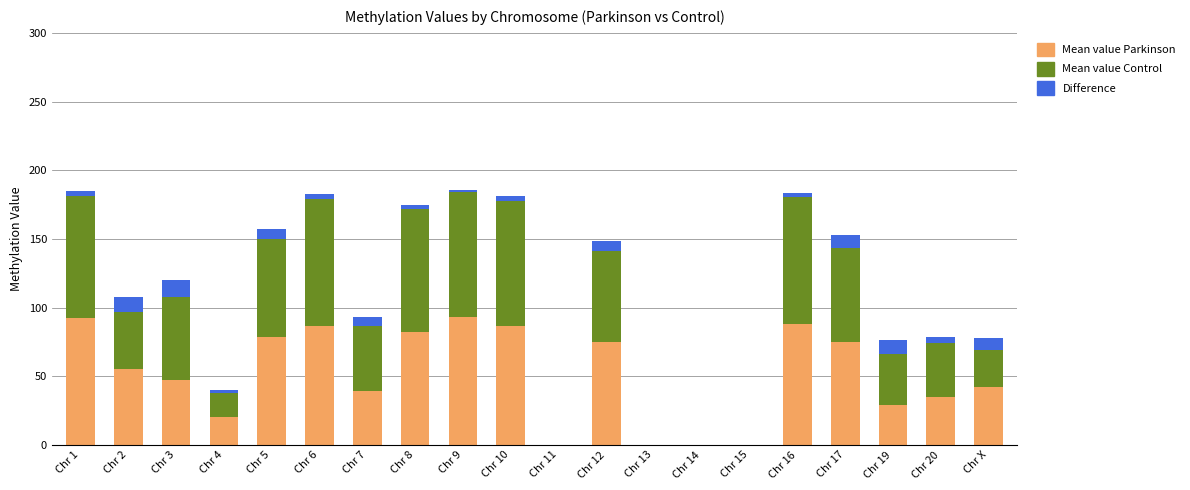

At which category is the sum across all series the highest?

Chr 9